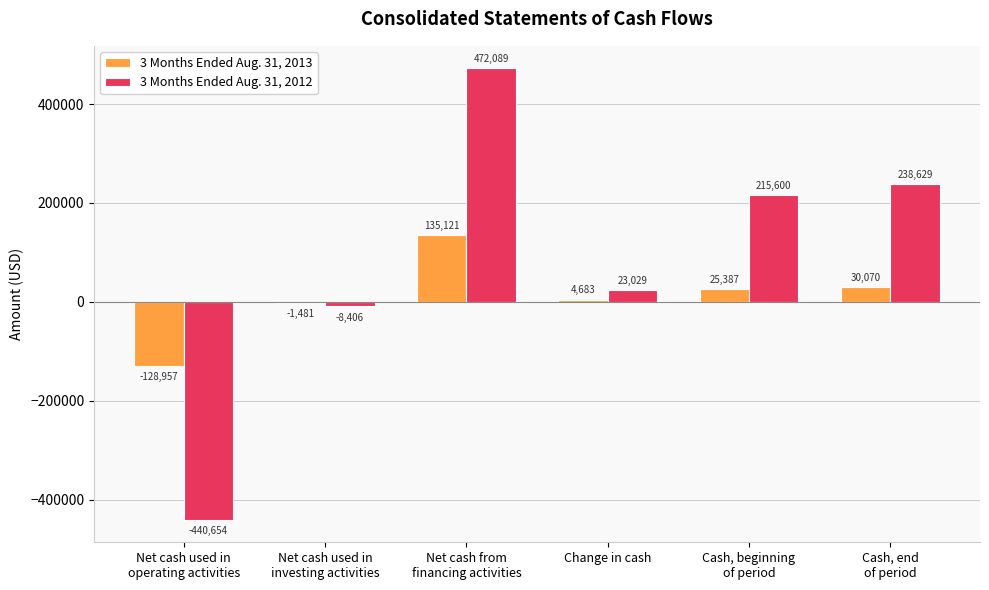

Which series has the widest spread of values?

3 Months Ended Aug. 31, 2012